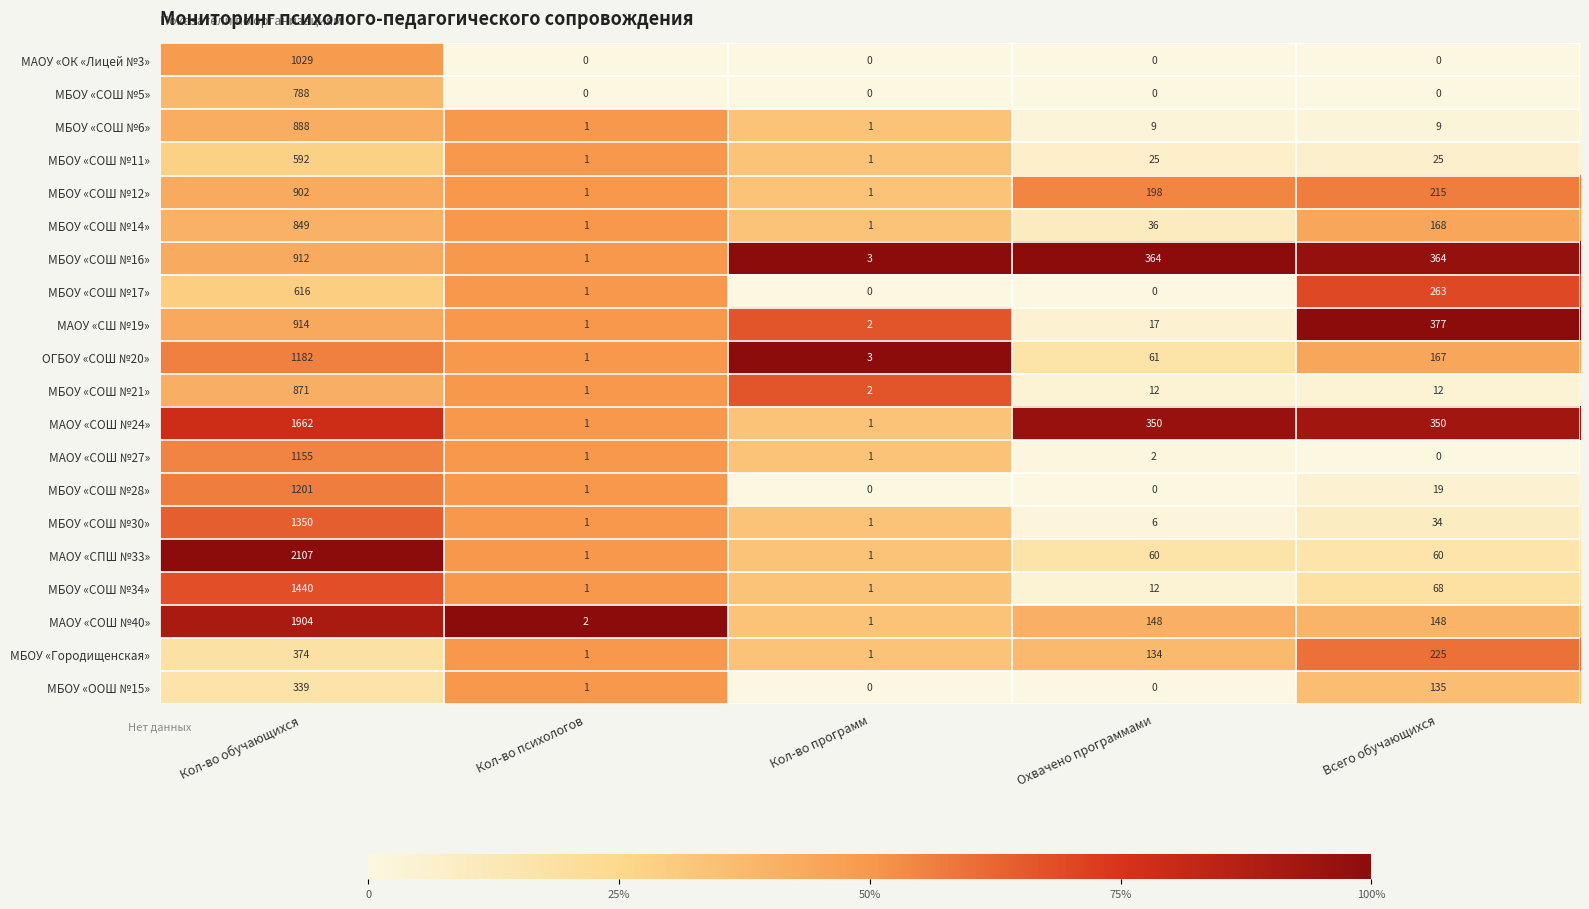

List the series in order of their peak value, lowest first.

МБОУ «ООШ №15», МБОУ «Городищенская», МБОУ «СОШ №11», МБОУ «CОШ №17», МБОУ «СОШ №5», МБОУ «СОШ №14», МБОУ «СОШ №21», МБОУ «CОШ №6», МБОУ «СОШ №12», МБОУ «СОШ №16», МАОУ «СШ №19», МАОУ «ОК «Лицей №3», МАОУ «СОШ №27», ОГБОУ «СОШ №20», МБОУ «СОШ №28», МБОУ «СОШ №30», МБОУ «СОШ №34», МАОУ «СОШ №24», МАОУ «СОШ №40», МАОУ «СПШ №33»